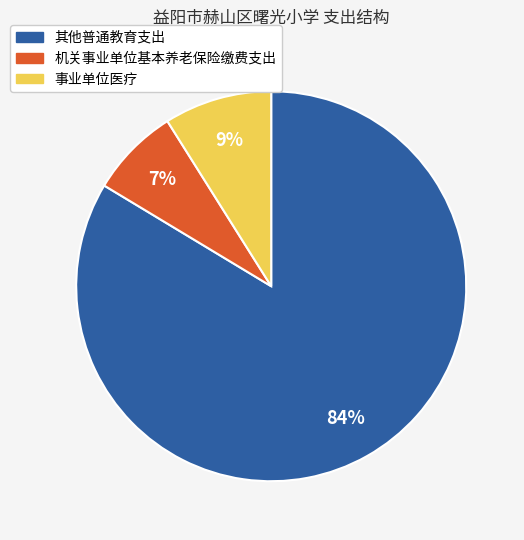

To the nearest percent, what is the combined percentage of 事业单位医疗 and 其他普通教育支出?

93%